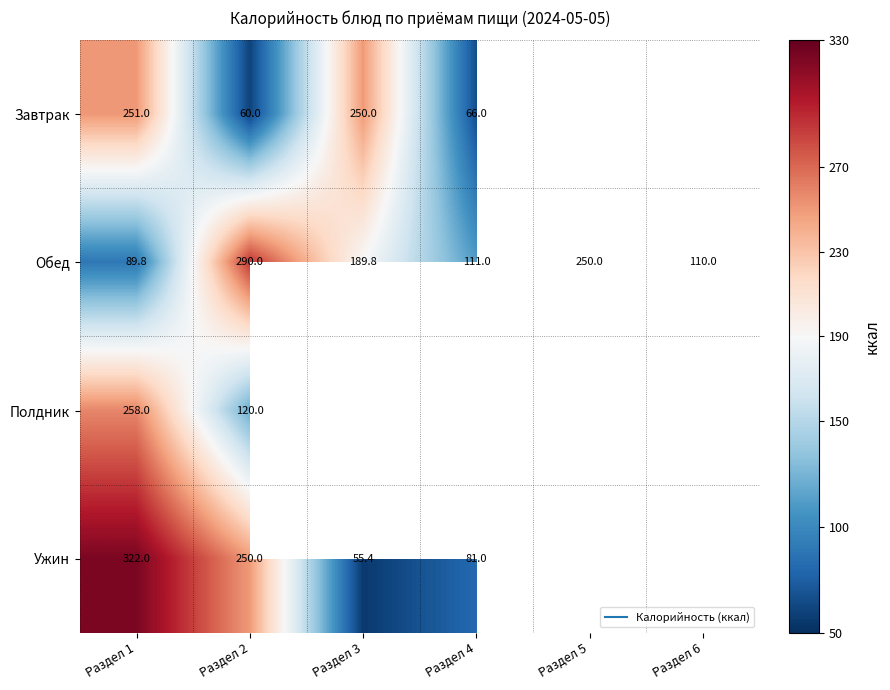

Which series has the largest total across all categories?

Обед